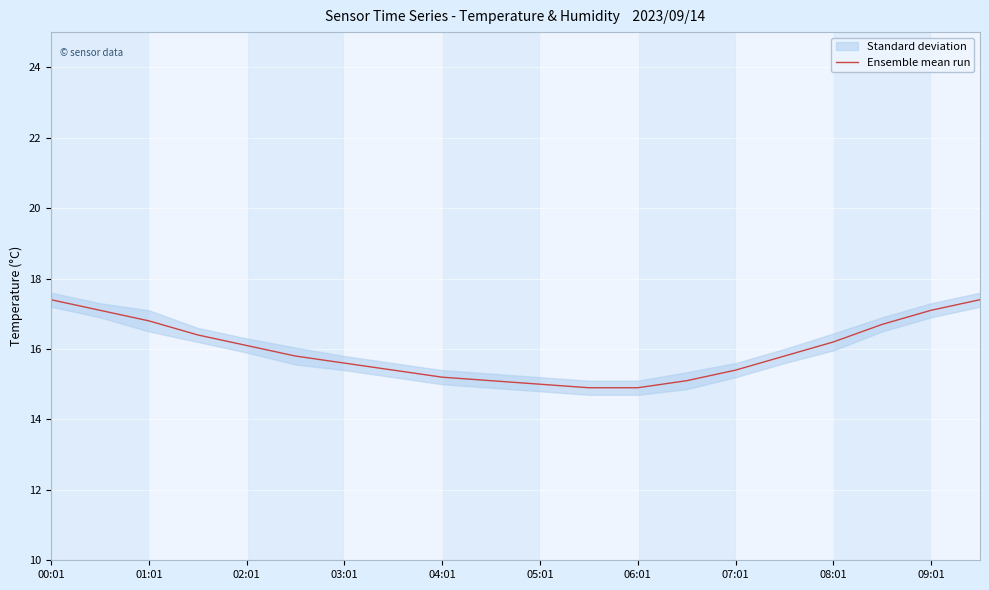

Reading left to right, transcribe all the data shown in this chart.

17.4	17.1	16.8	16.4	16.1	15.8	15.6	15.4	15.2	15.1	15.0	14.9	14.9	15.1	15.4	15.8	16.2	16.7	17.1	17.4